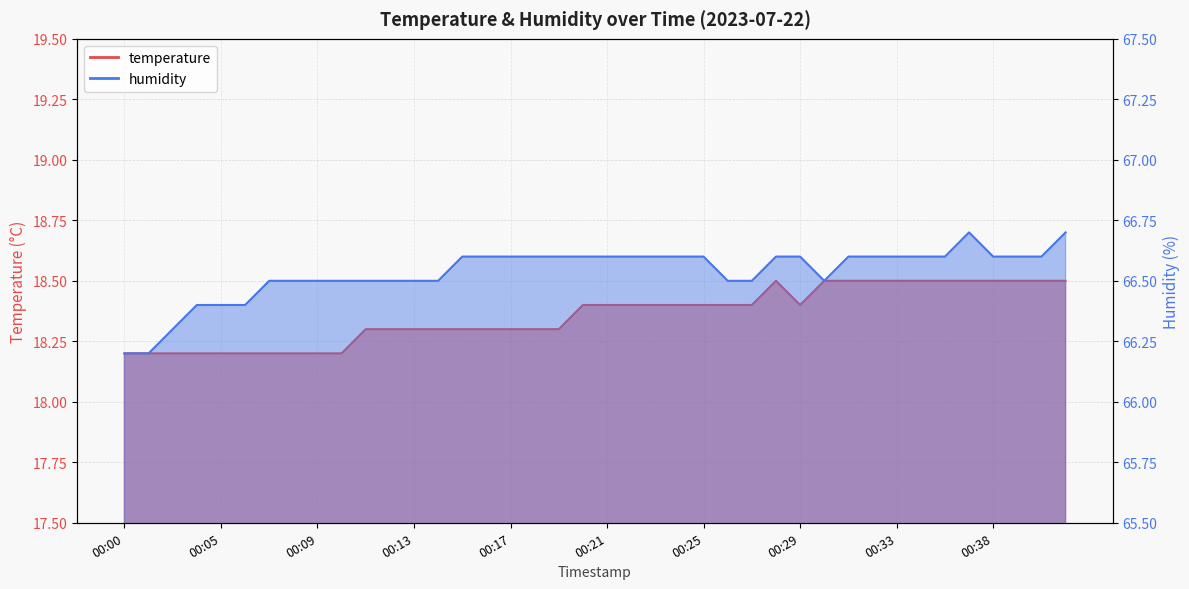

Reading left to right, list all the values displayed in this chart.

temperature: 18.2	18.2	18.2	18.2	18.2	18.2	18.2	18.2	18.2	18.2	18.3	18.3	18.3	18.3	18.3	18.3	18.3	18.3	18.3	18.4	18.4	18.4	18.4	18.4	18.4	18.4	18.4	18.5	18.4	18.5	18.5	18.5	18.5	18.5	18.5	18.5	18.5	18.5	18.5	18.5
humidity: 66.2	66.2	66.3	66.4	66.4	66.4	66.5	66.5	66.5	66.5	66.5	66.5	66.5	66.5	66.6	66.6	66.6	66.6	66.6	66.6	66.6	66.6	66.6	66.6	66.6	66.5	66.5	66.6	66.6	66.5	66.6	66.6	66.6	66.6	66.6	66.7	66.6	66.6	66.6	66.7